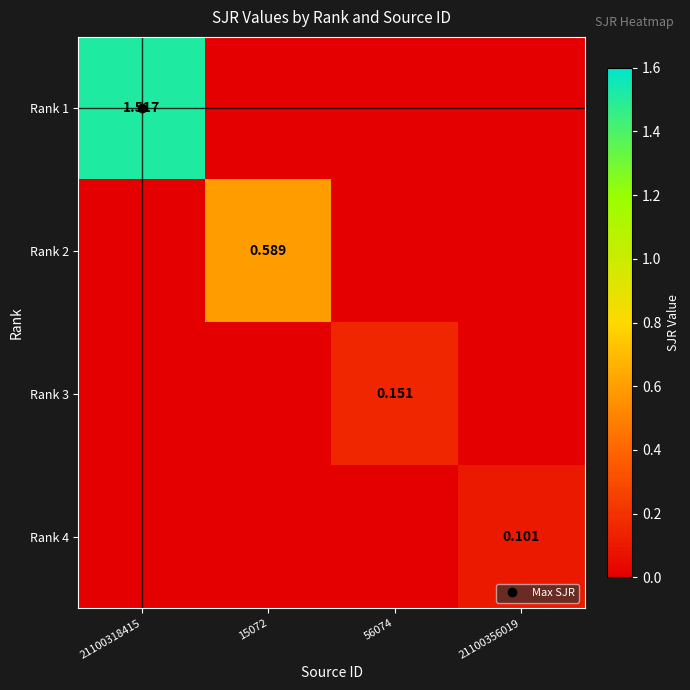

How many values in Rank 3 are above zero?

1